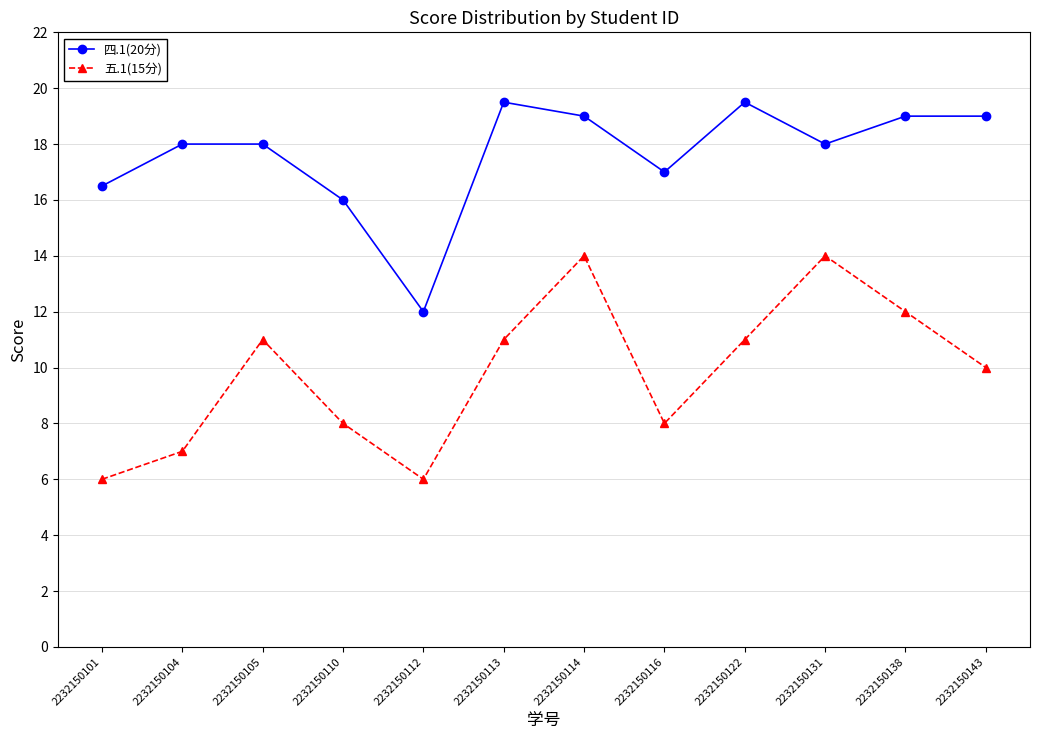

Reading left to right, transcribe all the data shown in this chart.

四.1(20分): 2232150101=16.5	2232150104=18.0	2232150105=18.0	2232150110=16.0	2232150112=12.0	2232150113=19.5	2232150114=19.0	2232150116=17.0	2232150122=19.5	2232150131=18.0	2232150138=19.0	2232150143=19.0
五.1(15分): 2232150101=6.0	2232150104=7.0	2232150105=11.0	2232150110=8.0	2232150112=6.0	2232150113=11.0	2232150114=14.0	2232150116=8.0	2232150122=11.0	2232150131=14.0	2232150138=12.0	2232150143=10.0